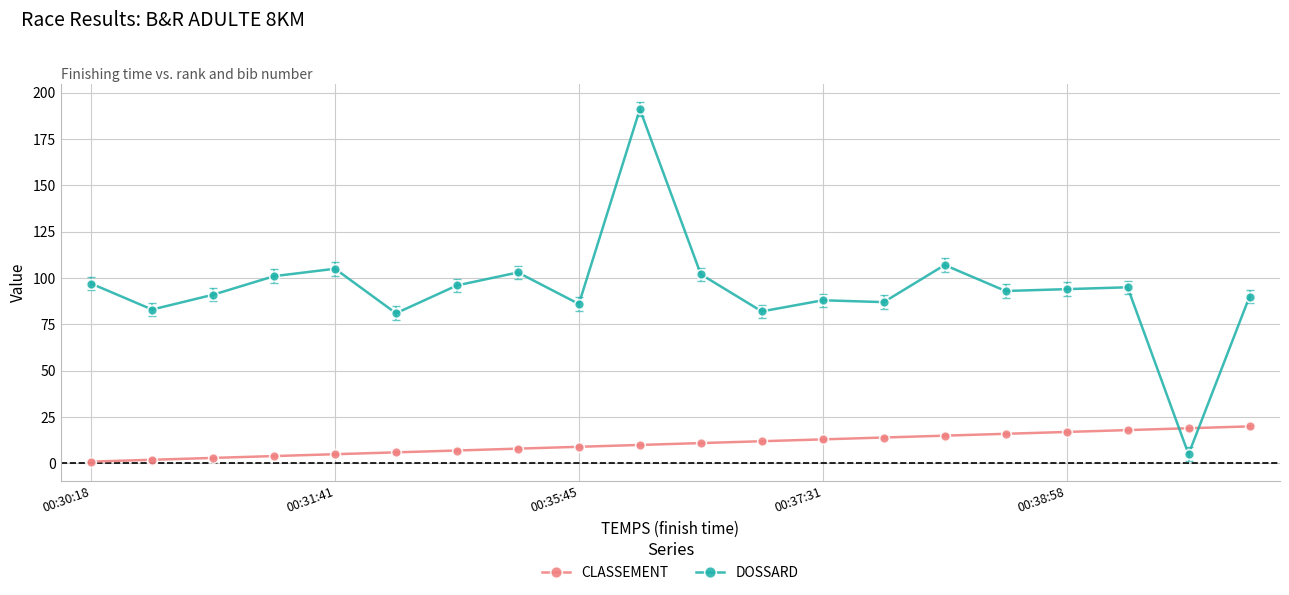

What is the difference between the maximum and second lowest values in the DOSSARD series?

110